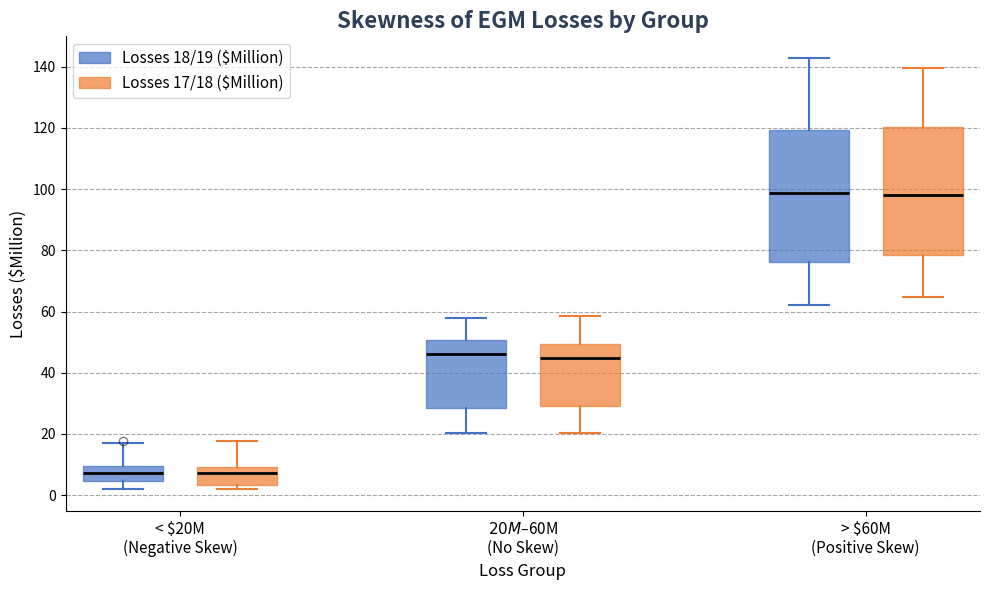

Reading left to right, read every box against the y-axis: the position of its median line, the range the box covers, and the ends of its whiskers. The values are not printed on the chart, so give them approximately, as read against the axis.

< $20M (Negative Skew) (Losses 18/19 ($Million)): median 8, box 4 to 10, whiskers 2 to 18
< $20M (Negative Skew) (Losses 17/18 ($Million)): median 8, box 4 to 10, whiskers 2 to 18
$20M–$60M (No Skew) (Losses 18/19 ($Million)): median 46, box 28 to 50, whiskers 20 to 58
$20M–$60M (No Skew) (Losses 17/18 ($Million)): median 44, box 30 to 50, whiskers 20 to 58
> $60M (Positive Skew) (Losses 18/19 ($Million)): median 98, box 76 to 120, whiskers 62 to 142
> $60M (Positive Skew) (Losses 17/18 ($Million)): median 98, box 78 to 120, whiskers 64 to 140